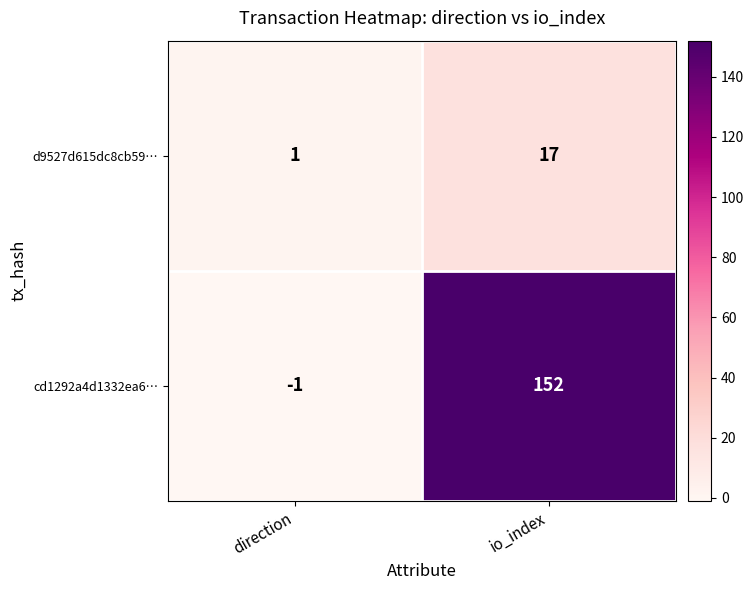

Which category has the lowest value across all series?

direction